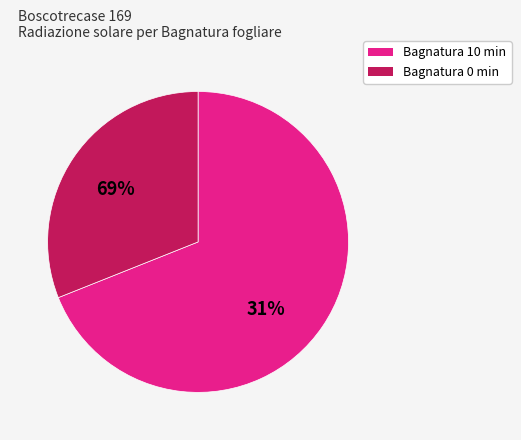

Is it true that 10 is 21% of the pie?

False